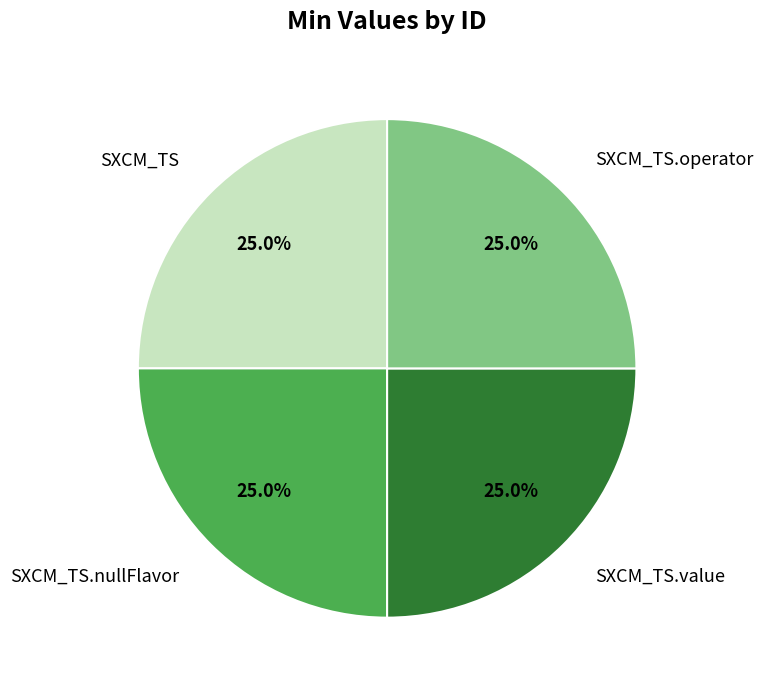

Does SXCM_TS represent more than half of the total?

No